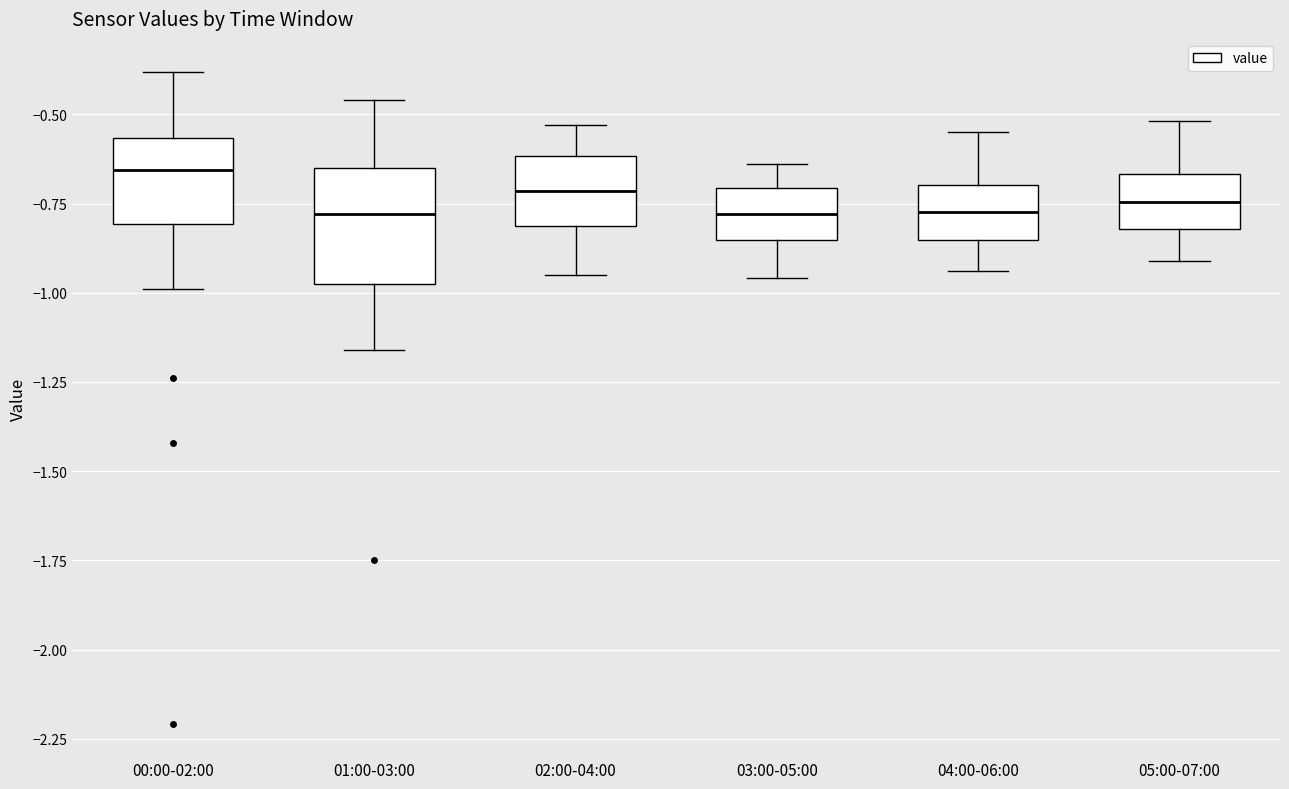

Where does the upper whisker of the box for 05:00-07:00 end on the y-axis? The values are not printed on the chart, so give them approximately, as read against the axis.

-0.50